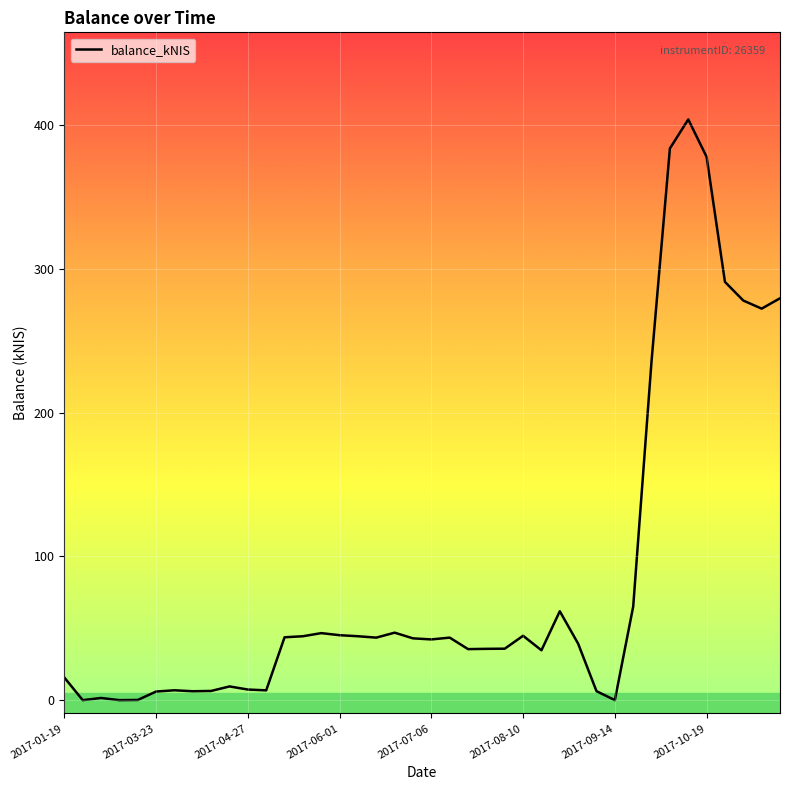

What is the greatest value displayed?

404.0